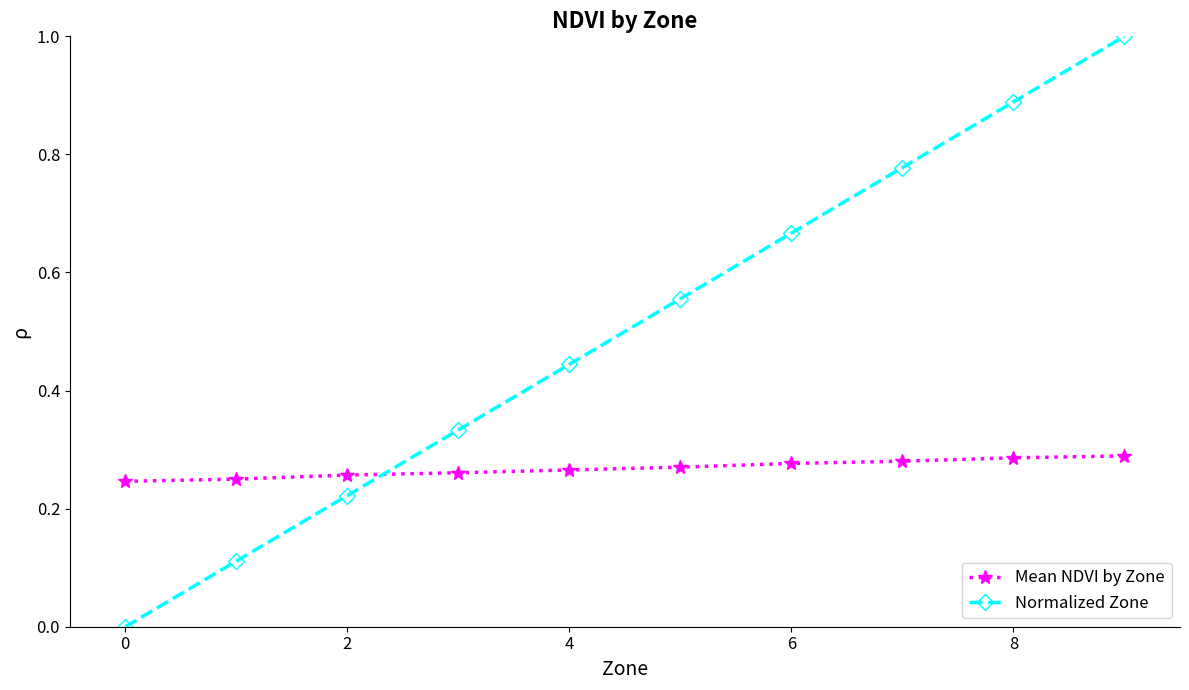

What is the greatest value displayed?

1.0